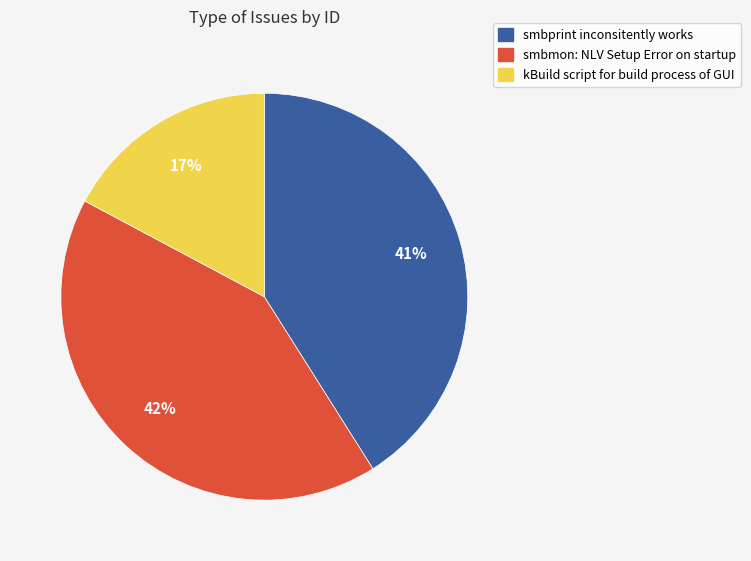

Rank the categories by value from lowest to highest.

kBuild script for build process of GUI, smbprint inconsitently works, smbmon: NLV Setup Error on startup